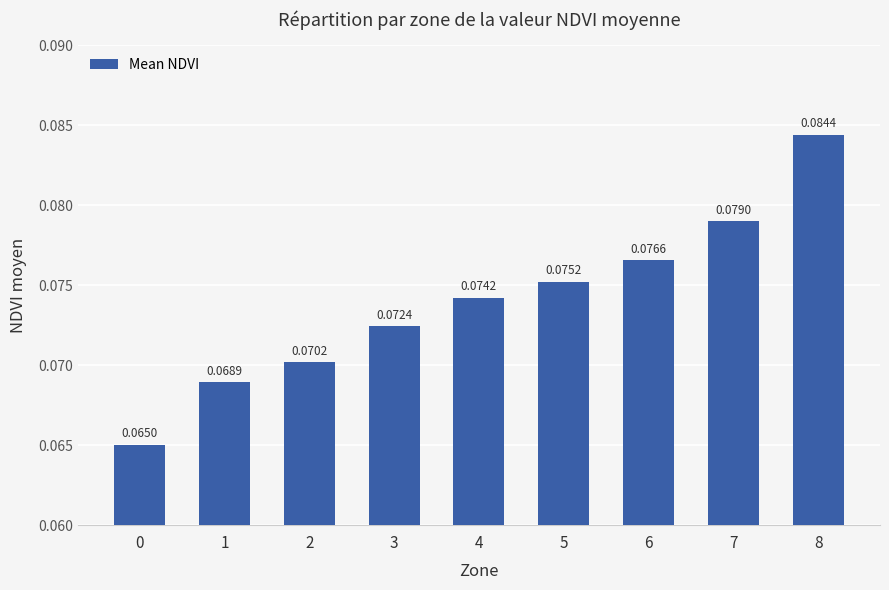

Between 4 and 0, which is larger?

4